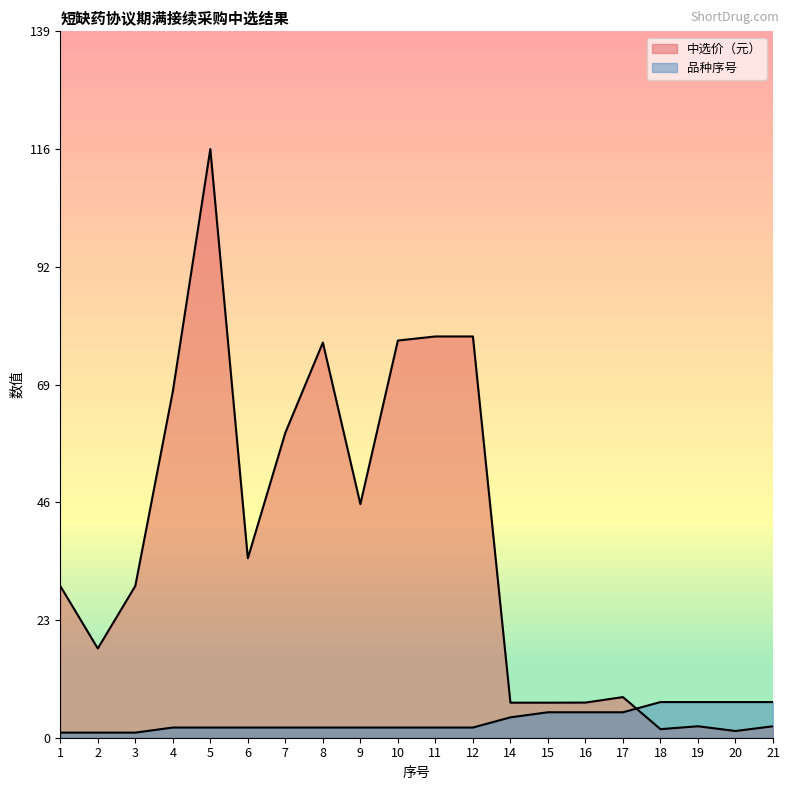

What is the value of the 品种序号 point at the 4th from the left?

2.0